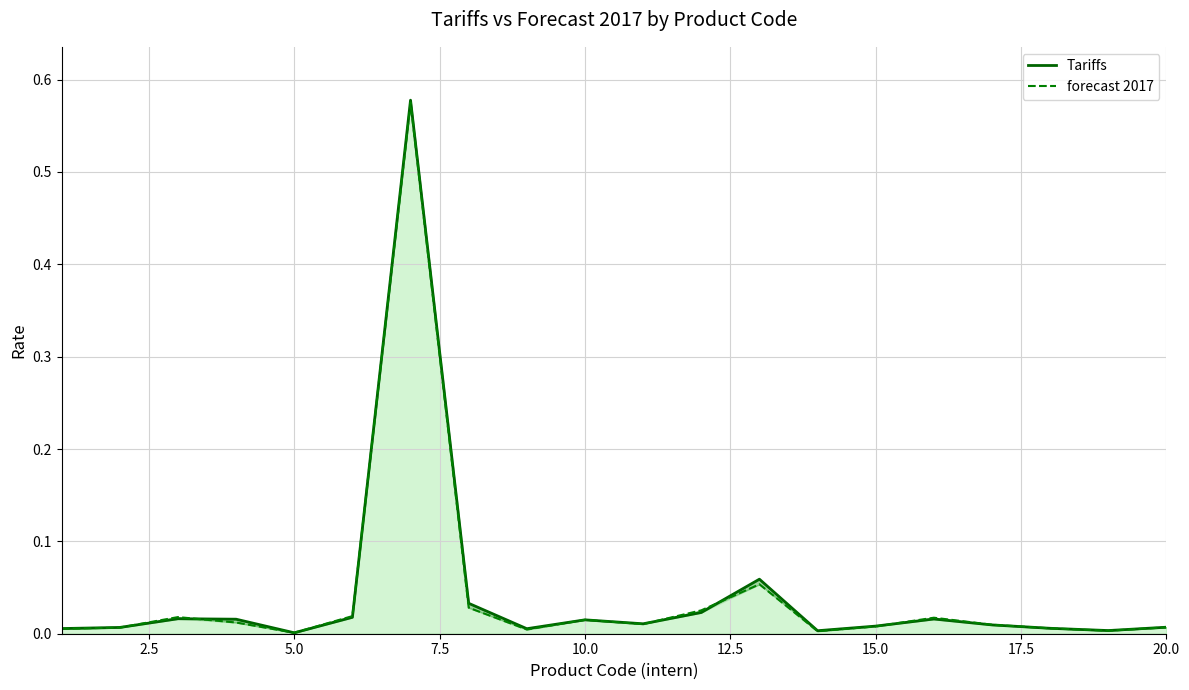

What is the maximum value shown in the chart?

0.6